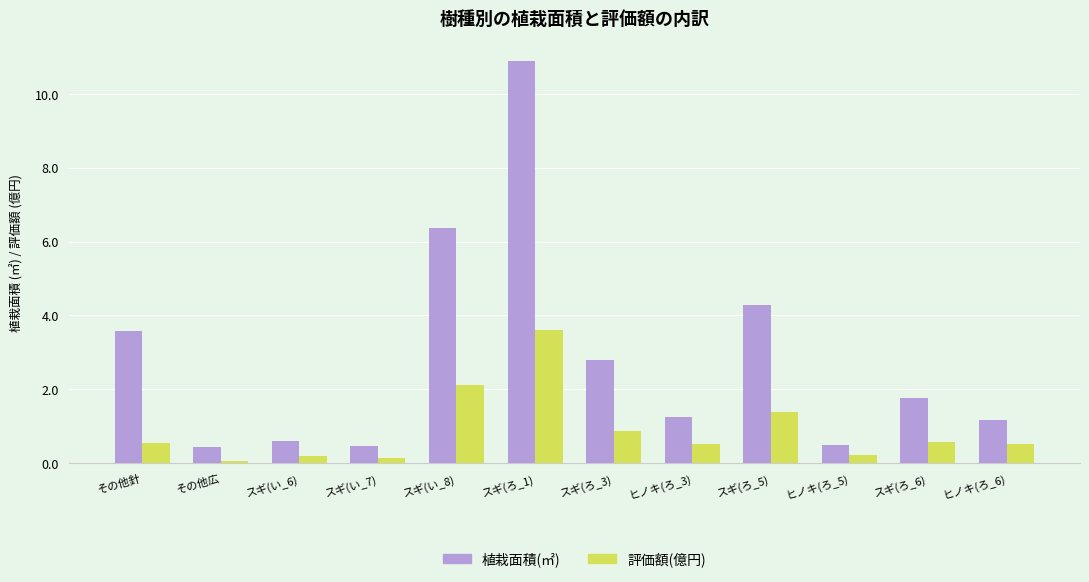

At which category is the sum across all series the highest?

スギ(ろ_1)